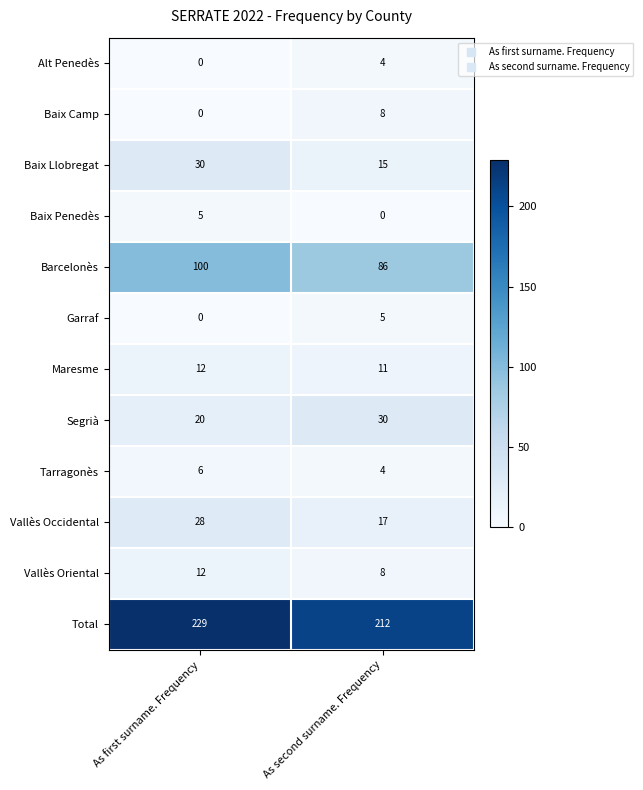

At which category is the sum across all series the highest?

As first surname. Frequency